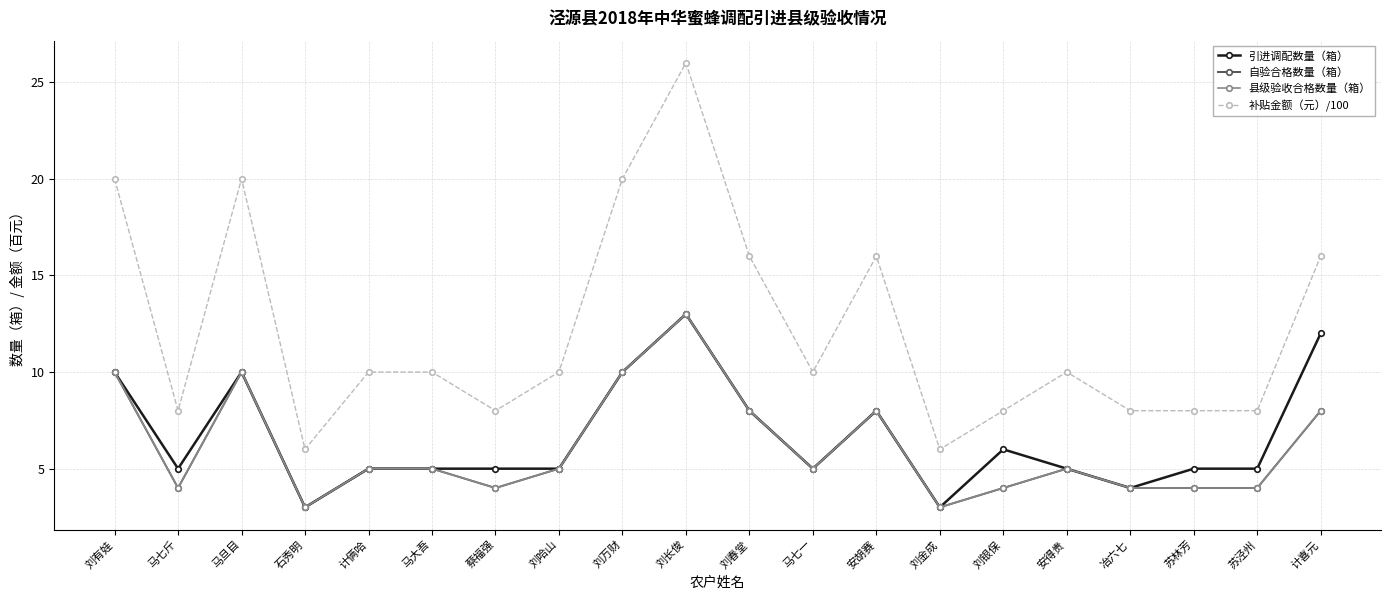

Does the chart have visible grid lines?

Yes